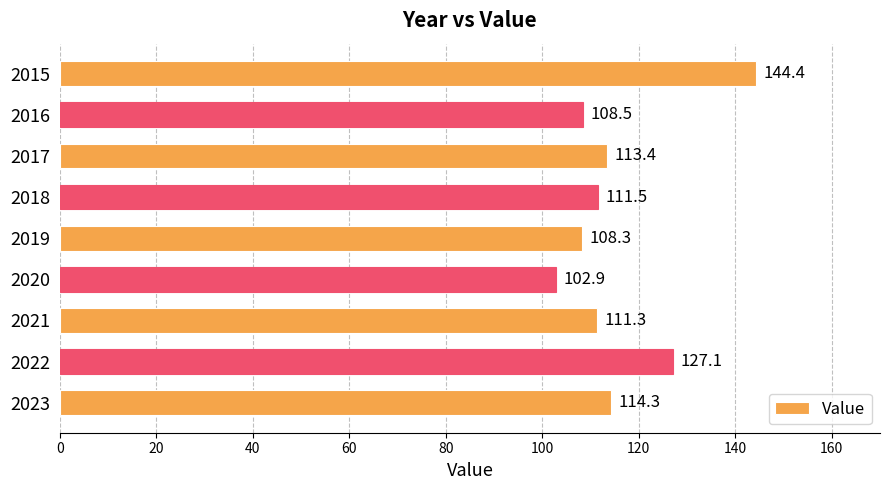

Reading top to bottom, transcribe all the data shown in this chart.

144.4	108.5	113.4	111.5	108.3	102.9	111.3	127.1	114.3